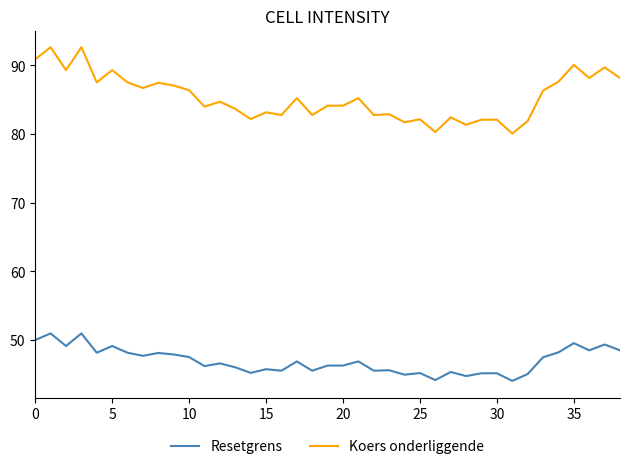

At how many categories does at least one series exceed 86?

17